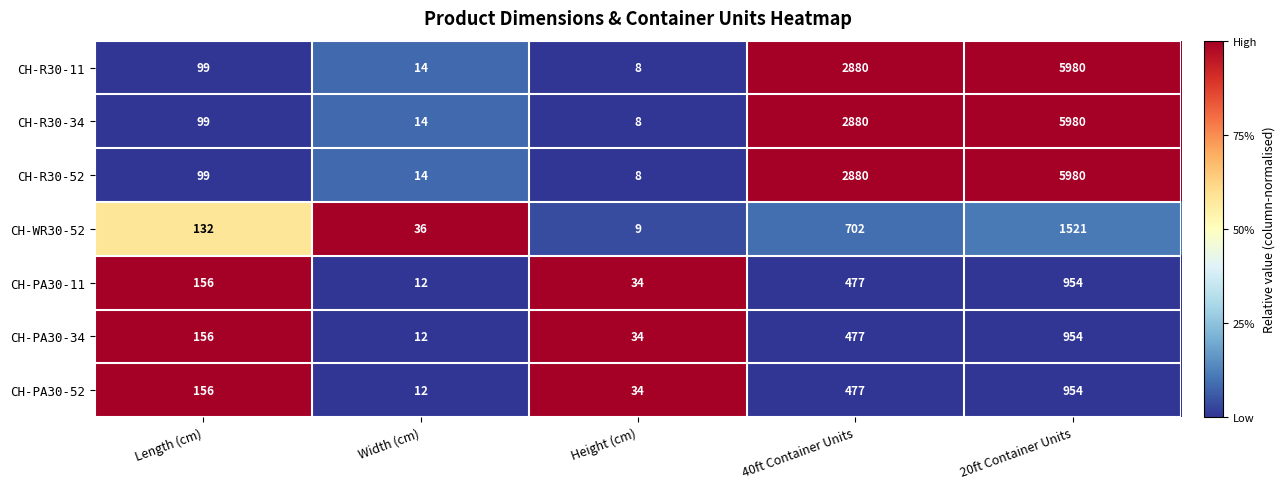

At which category is the sum across all series the highest?

20ft Container Units